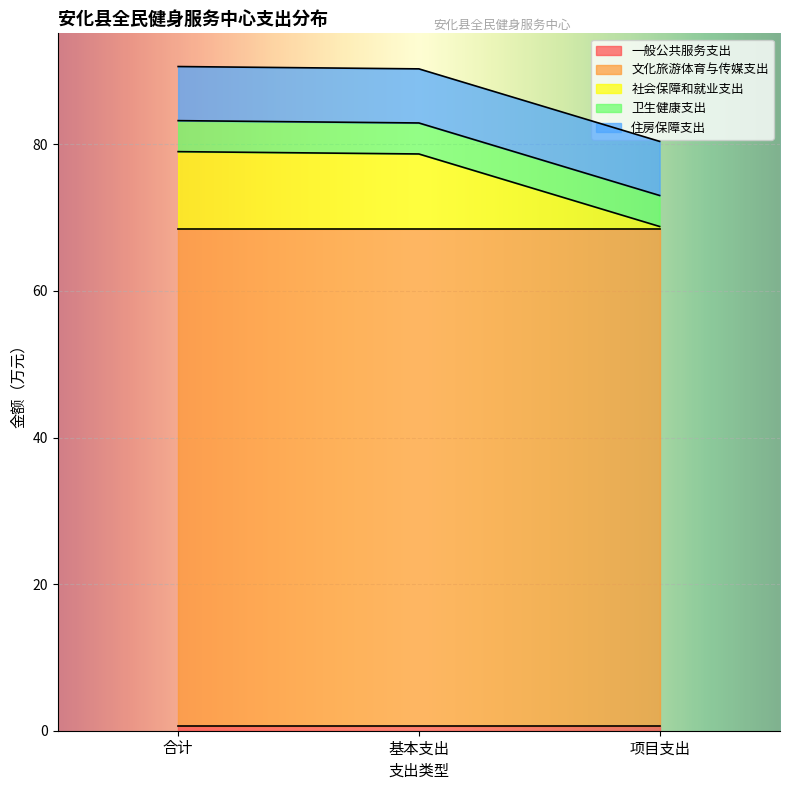

Which label corresponds to the smallest value in the chart?

项目支出